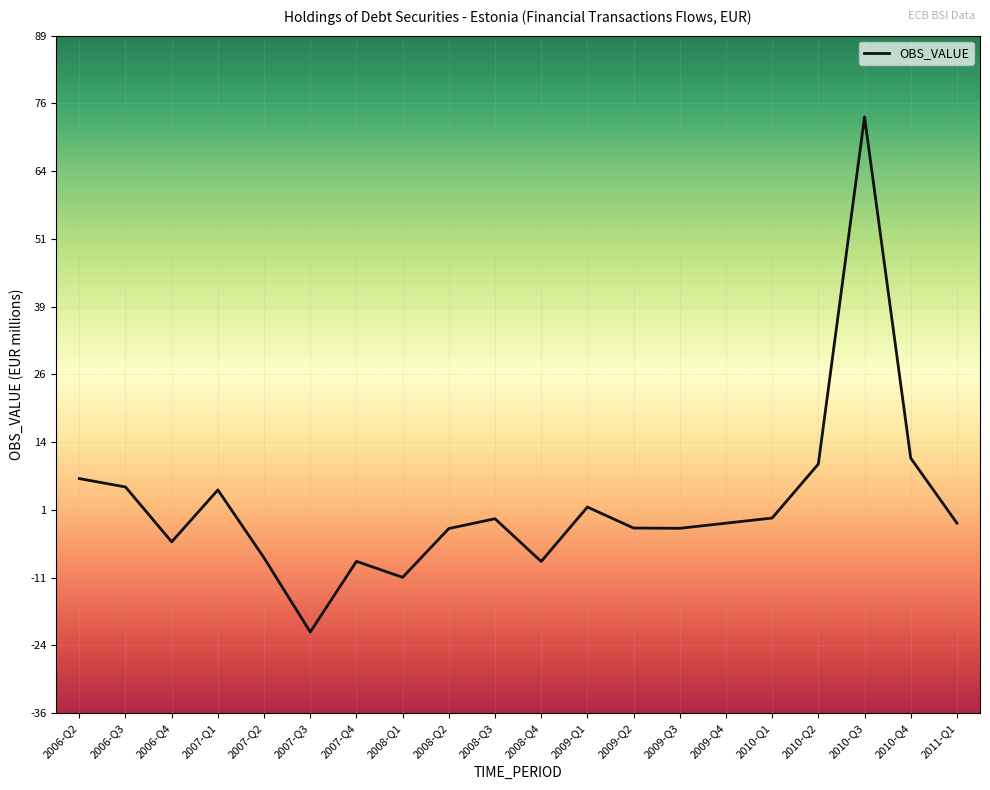

Which category has the highest value across all series?

2010-Q3